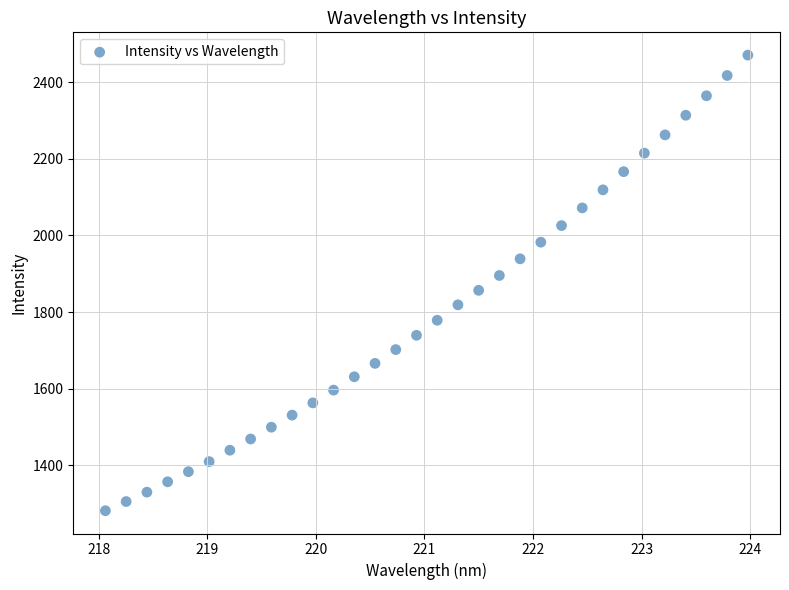

What is the range of Y values (max minus min)?

1189.0